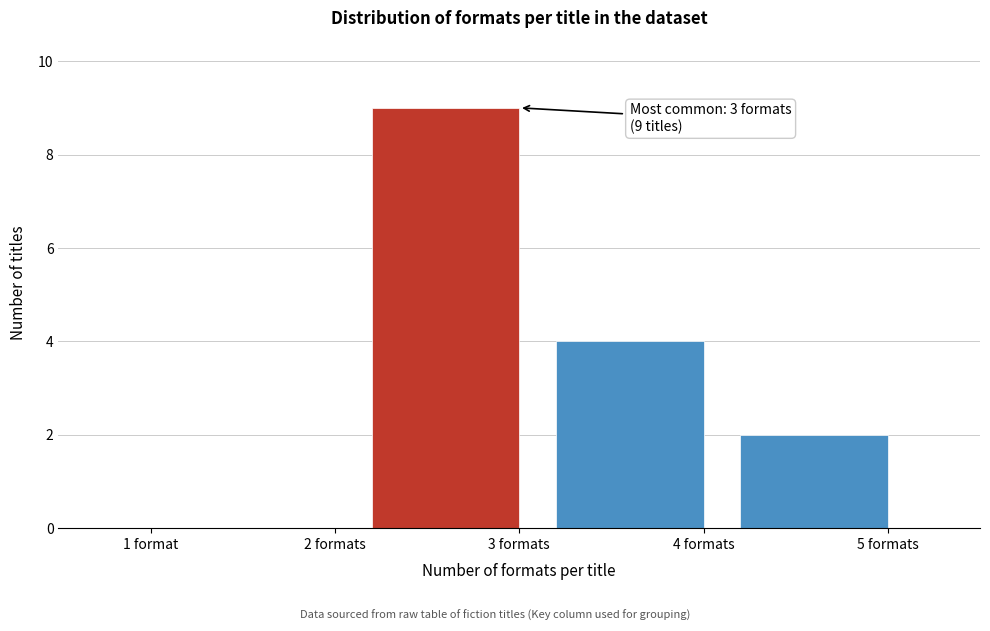

Reading left to right, what are all the values shown in this chart?

1 format=0	2 formats=0	3 formats=9	4 formats=4	5 formats=2